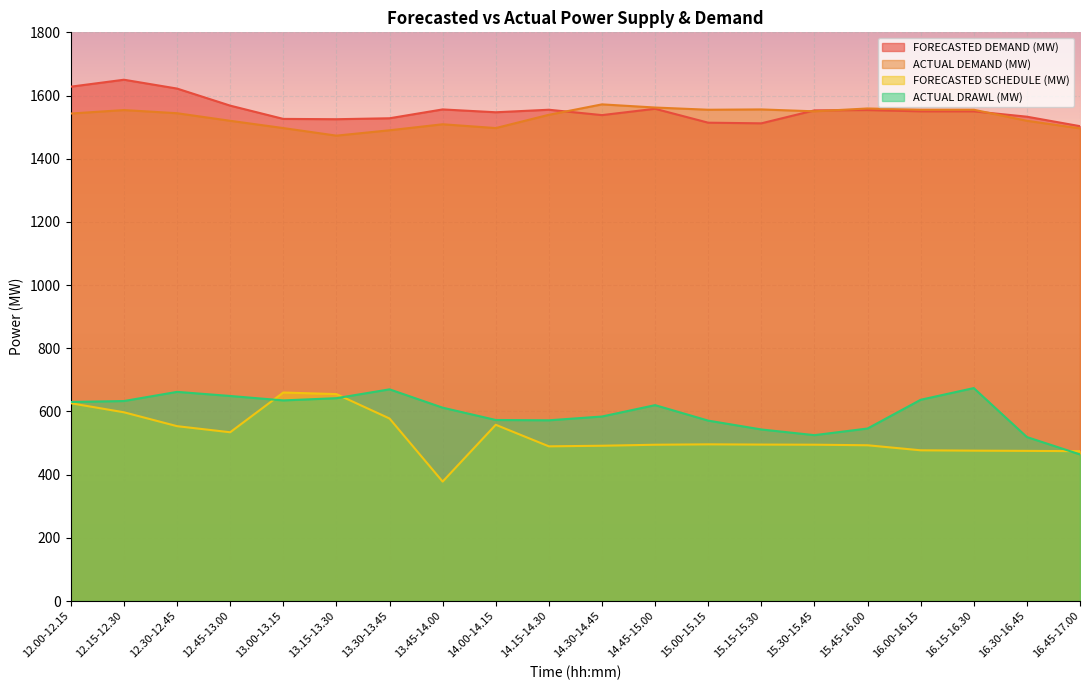

The value of FORECASTED DEMAND (MW) at 15.30-15.45 is 2268.1. True or false?

False